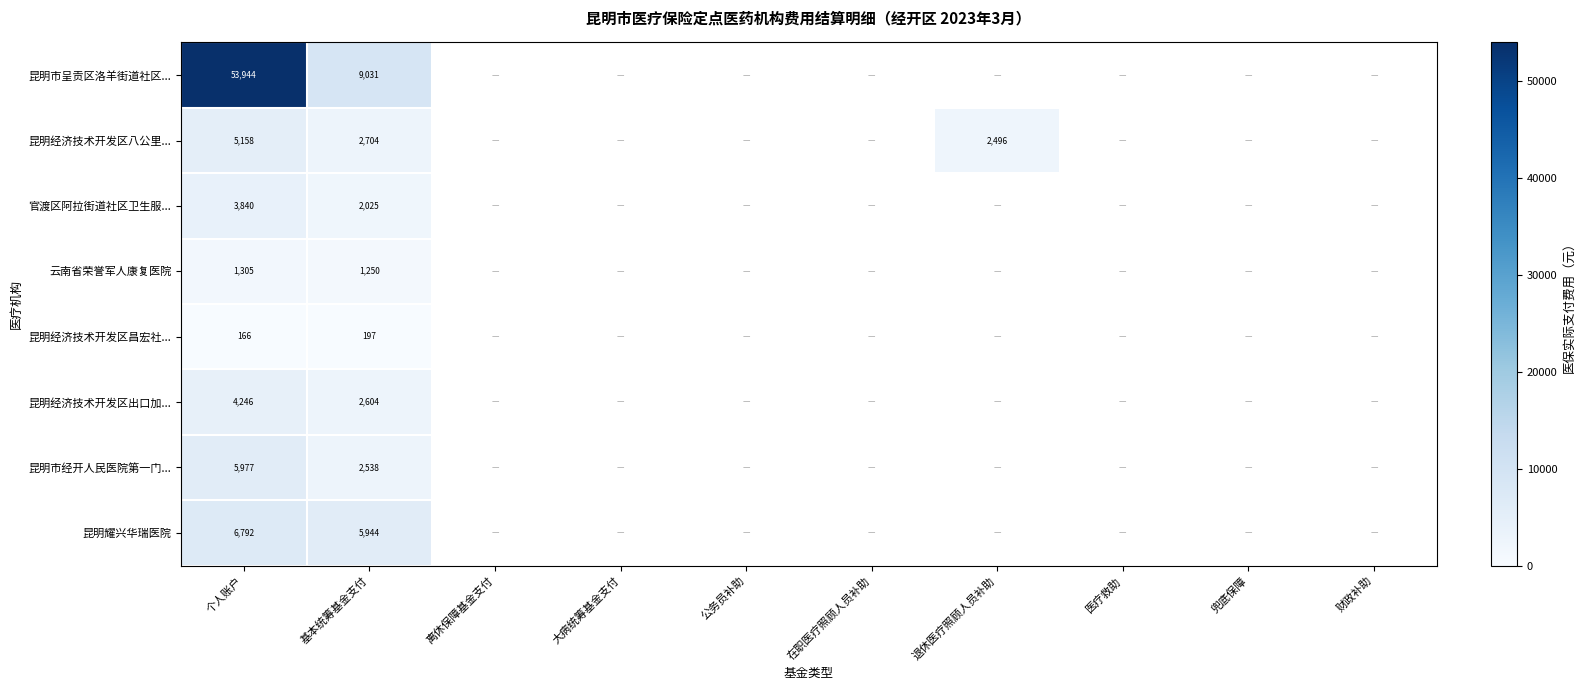

How many data points does each series have?

10